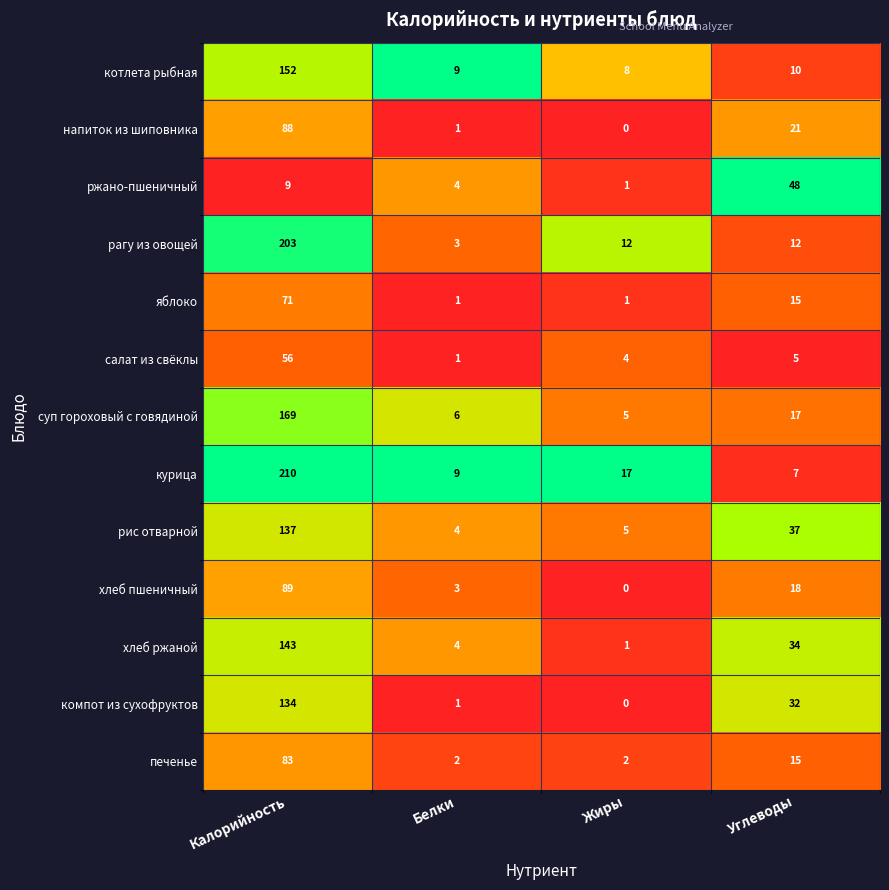

At which label is ржано-пшеничный closest to 24?

Калорийность